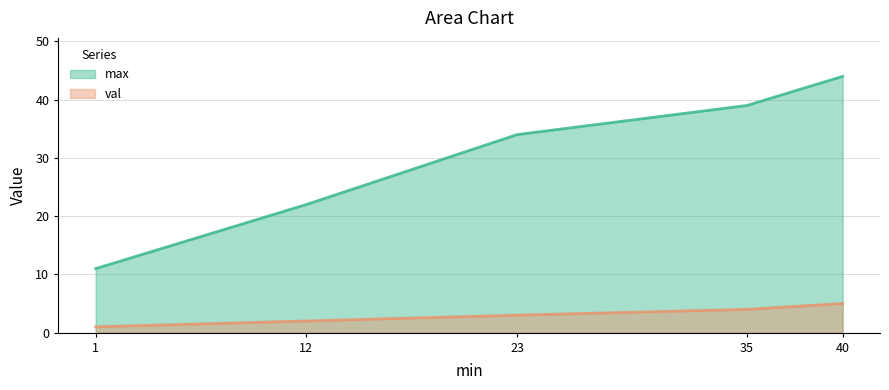

Reading left to right, list all the values displayed in this chart.

max: 1=11	12=22	23=34	35=39	40=44
val: 1=1	12=2	23=3	35=4	40=5